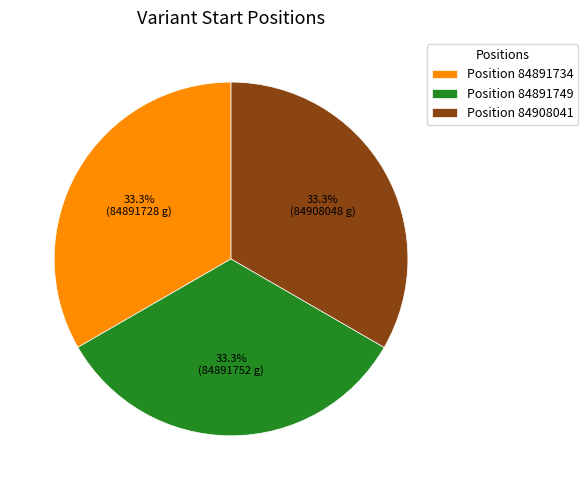

Does Position 84908041 represent more than half of the total?

No